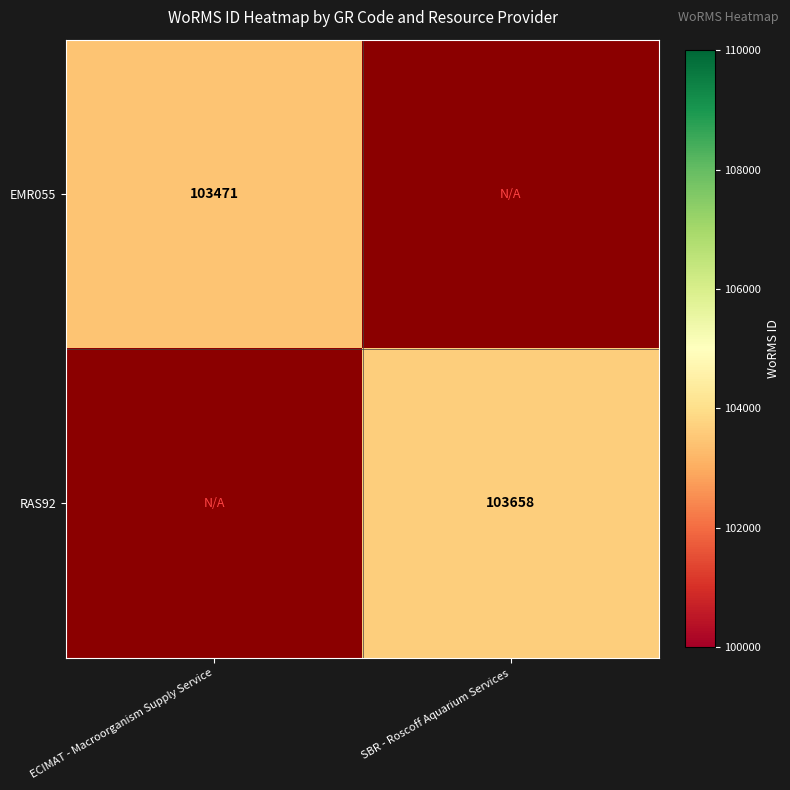

The value of RAS92 at SBR - Roscoff Aquarium Services is 103658. True or false?

True